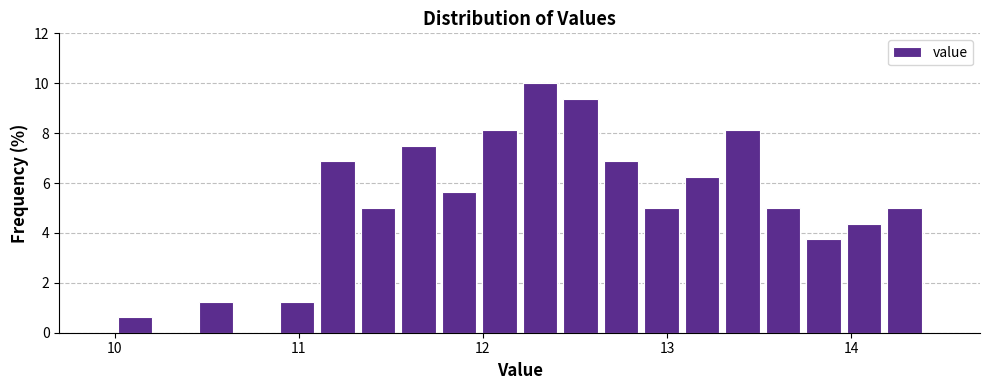

Around what value on the x-axis is the tallest bar? Give the approximate position of its centre, as read against the axis.

12.3